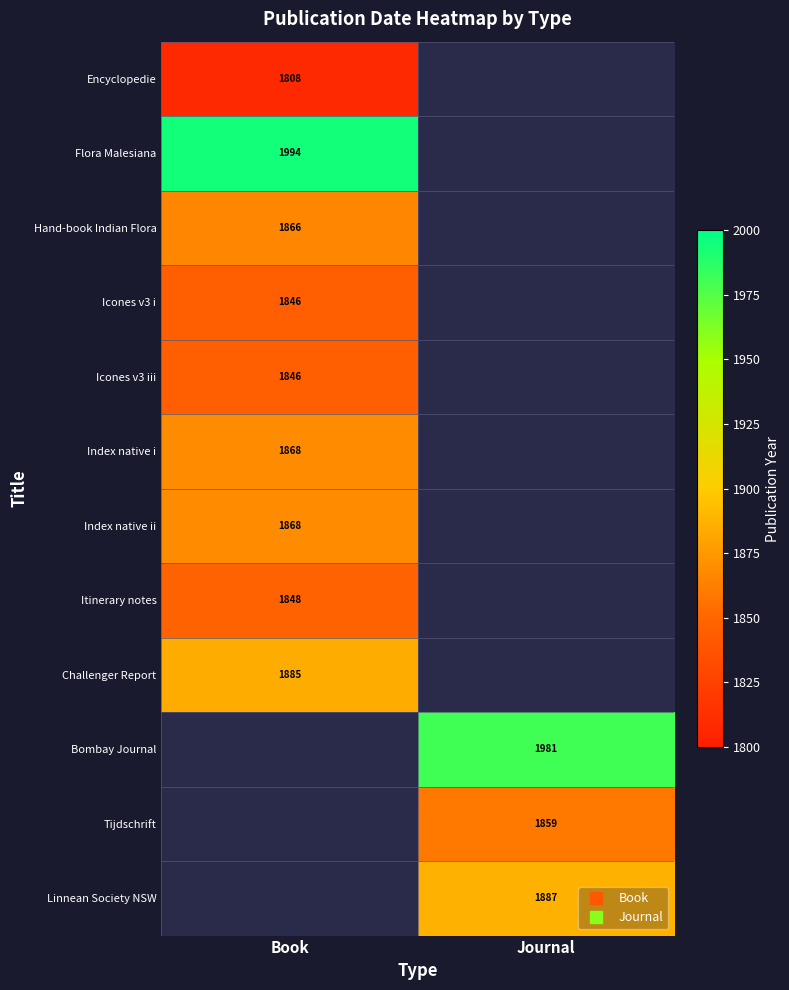

List the labels in order of Encyclopedie value, largest first.

Book, Journal